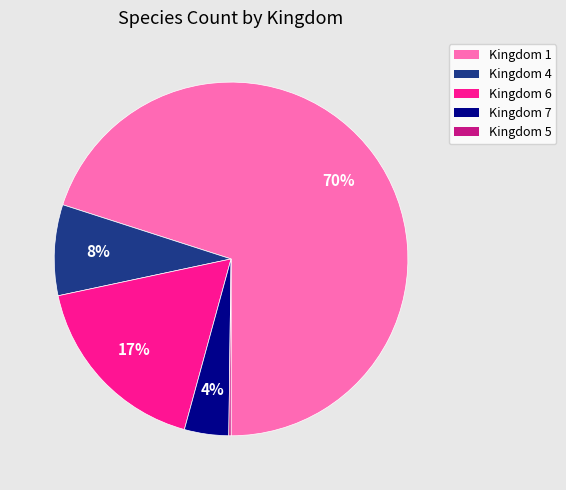

What is the majority slice?

Kingdom 1